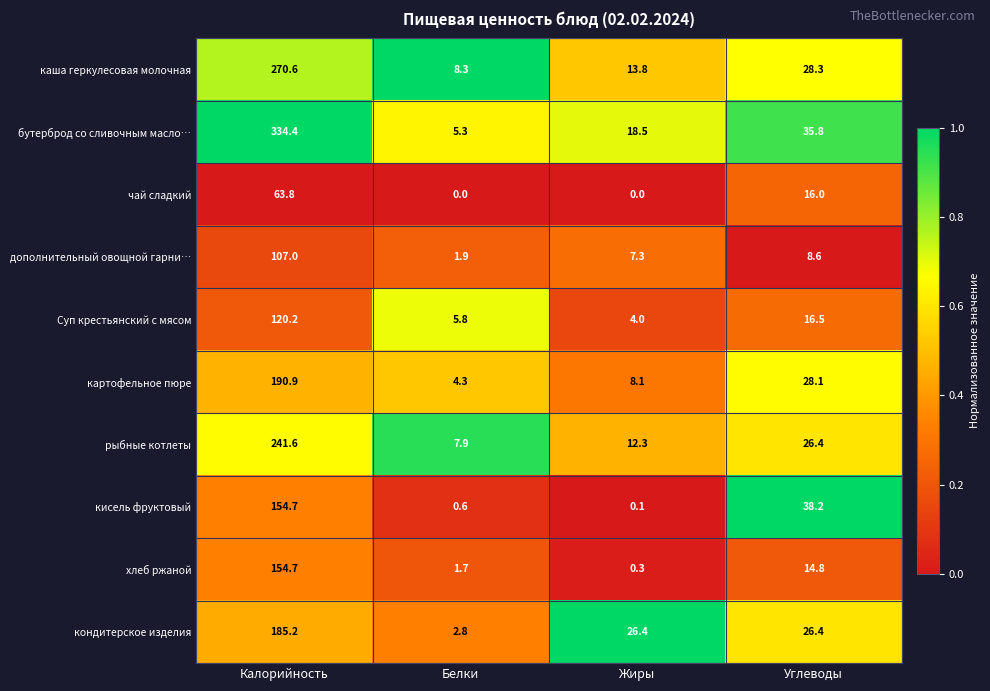

Which series changed the most between Калорийность and Жиры?

бутерброд со сливочным масло…